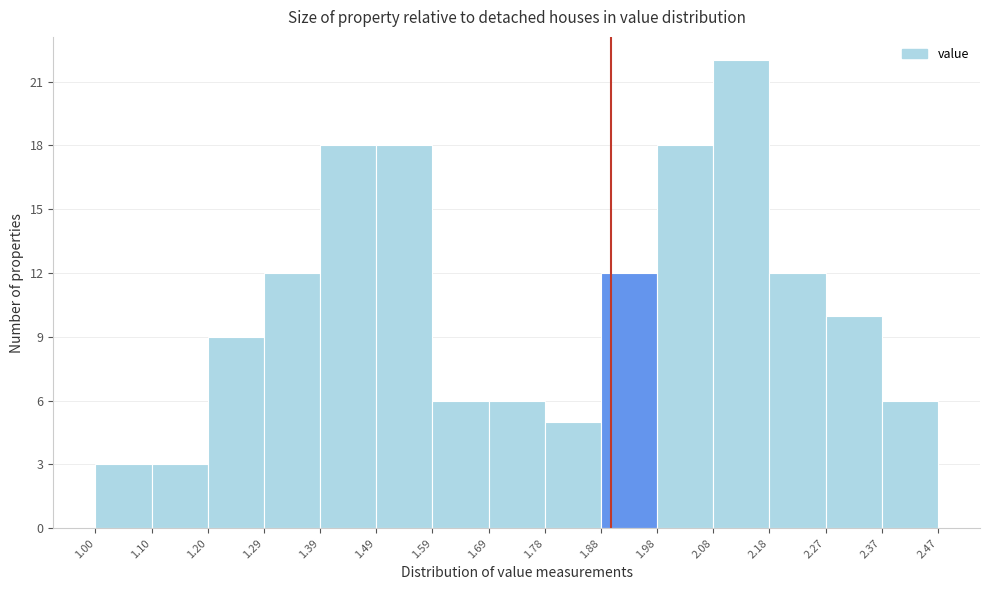

Reading left to right, transcribe this chart: for each bar, give the range it covers on the x-axis and its height. The values are not printed on the chart, so give them approximately, as read against the axis.

1.00 to 1.10: 3
1.10 to 1.20: 3
1.20 to 1.29: 9
1.29 to 1.39: 12
1.39 to 1.49: 18
1.49 to 1.59: 18
1.59 to 1.69: 6
1.69 to 1.78: 6
1.78 to 1.88: 5
1.88 to 1.98: 12
1.98 to 2.08: 18
2.08 to 2.18: 22
2.18 to 2.27: 12
2.27 to 2.37: 10
2.37 to 2.47: 6